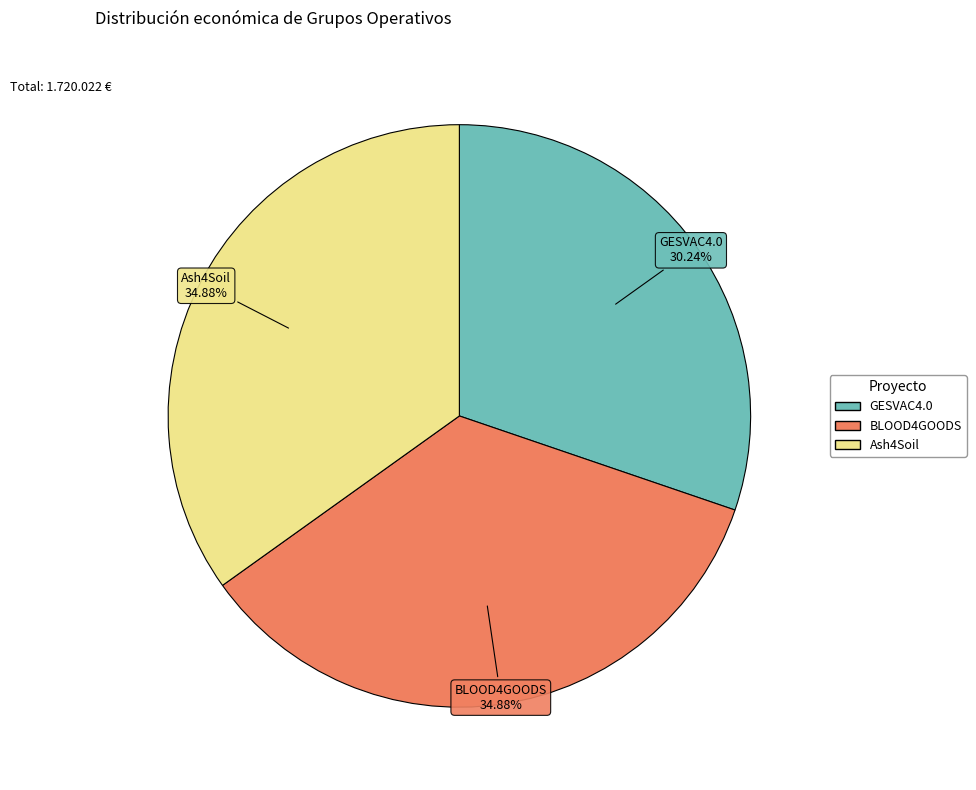

What percentage is the Ash4Soil slice, to the nearest percent?

35%